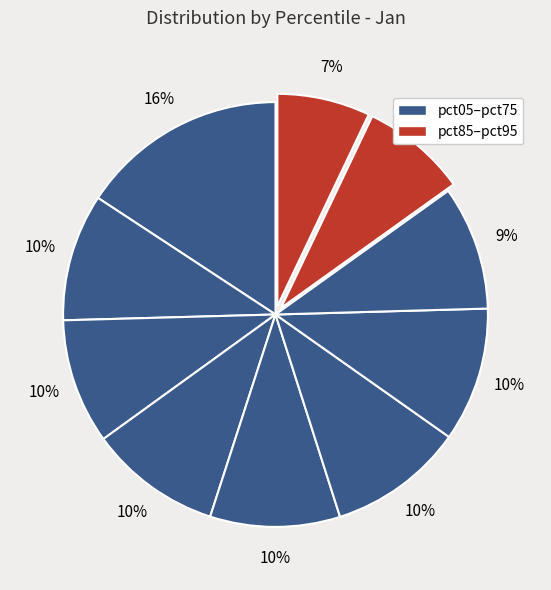

Does any single category account for the majority?

No